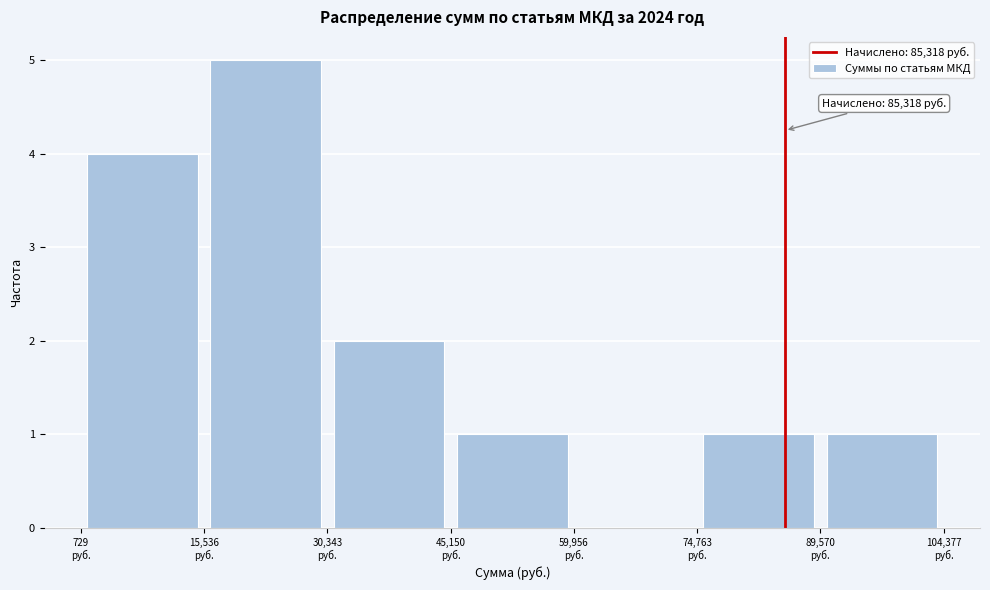

Which range on the x-axis has the tallest bar?

16000 to 30000